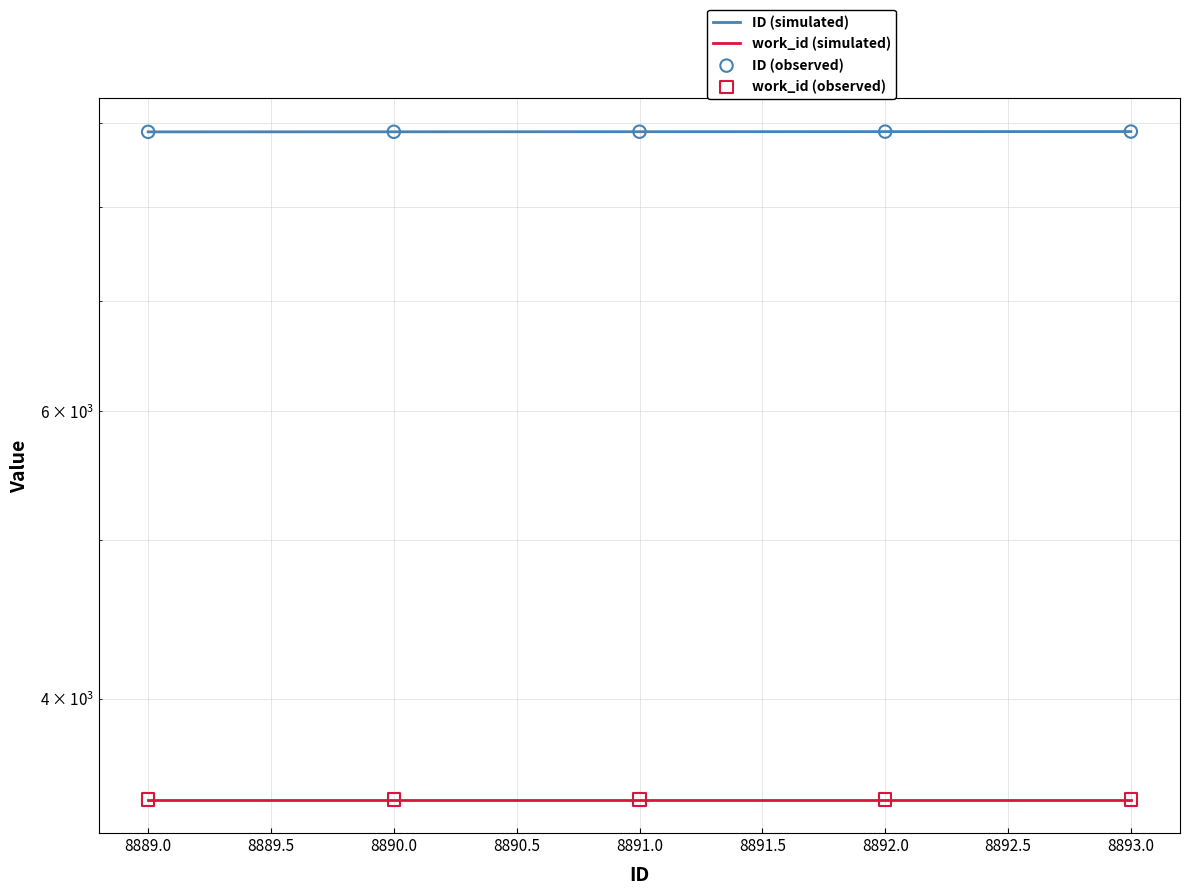

Which has a higher value, 8892 or 8889?

8892